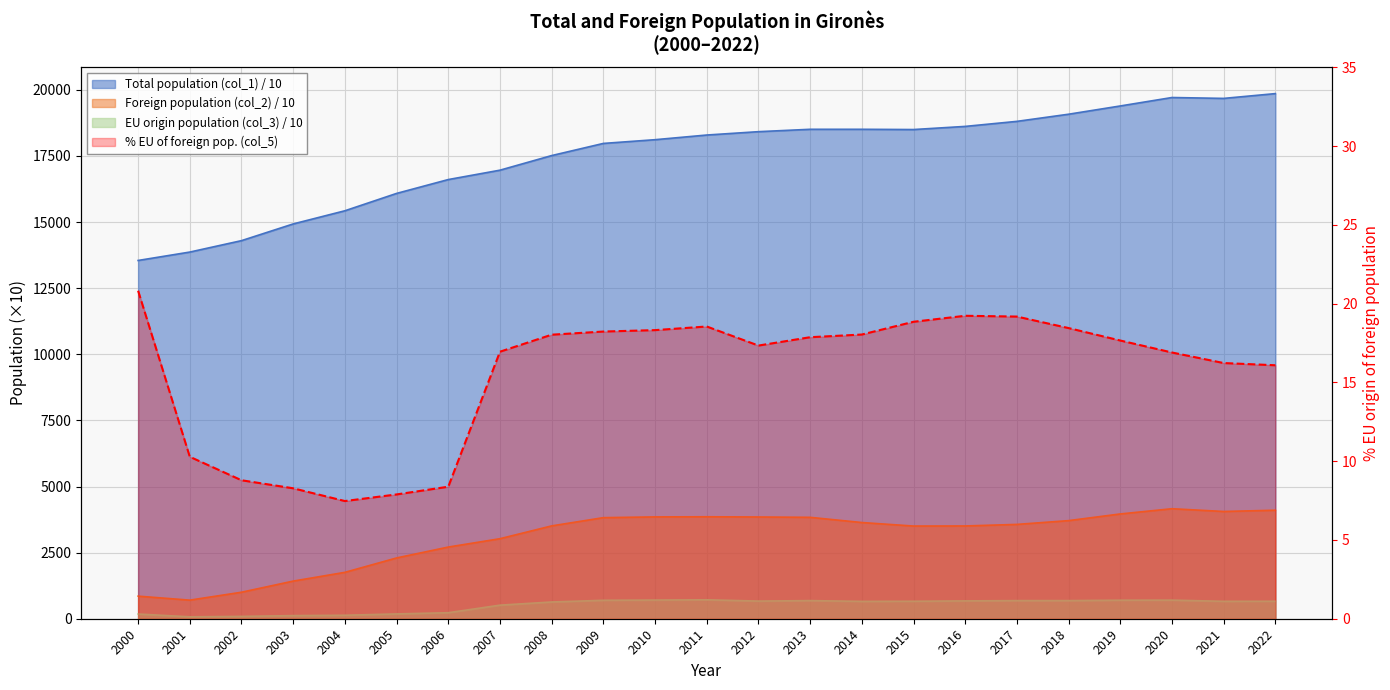

What is the value of the EU origin (col_3) point at the 5th from the left?

131.1